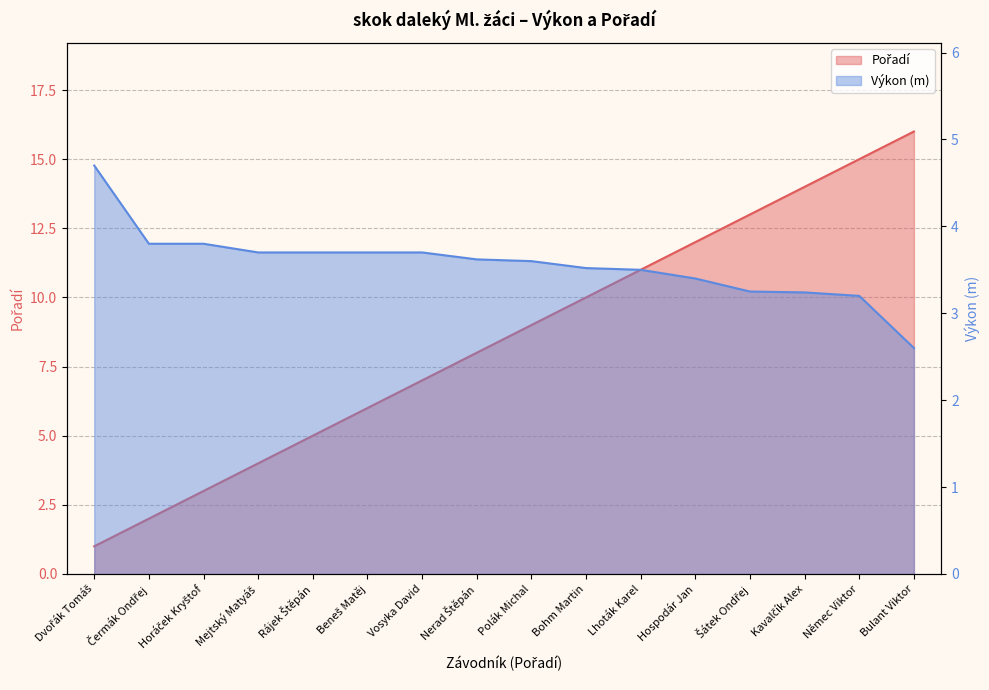

Count the number of categories in the chart.

16